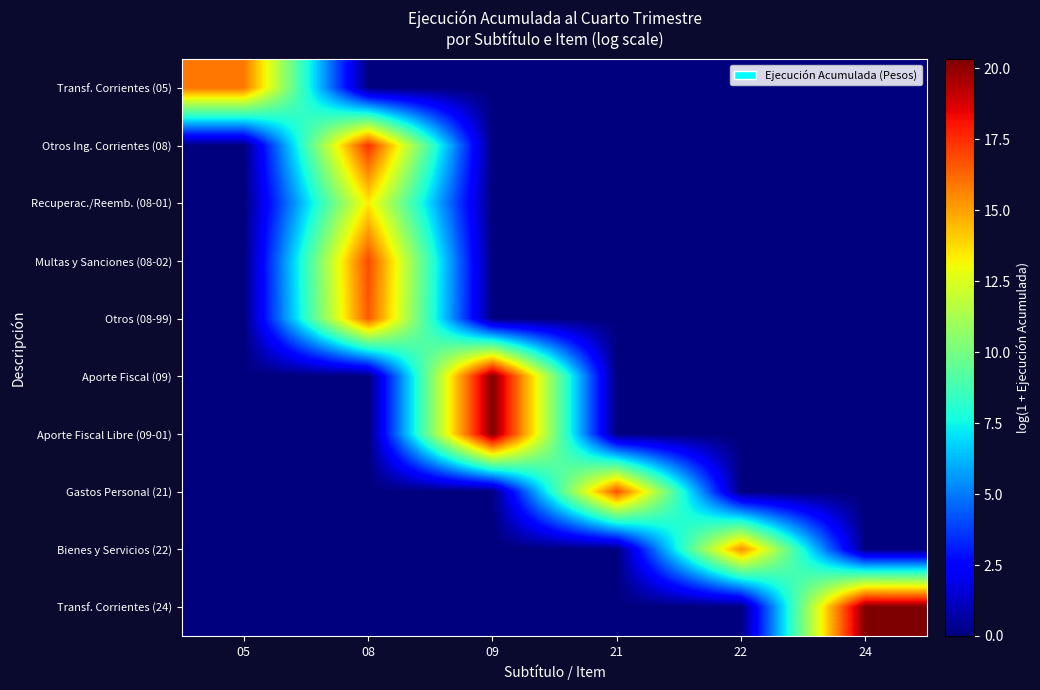

What is the spread (max minus min) of values at 09?

20.3